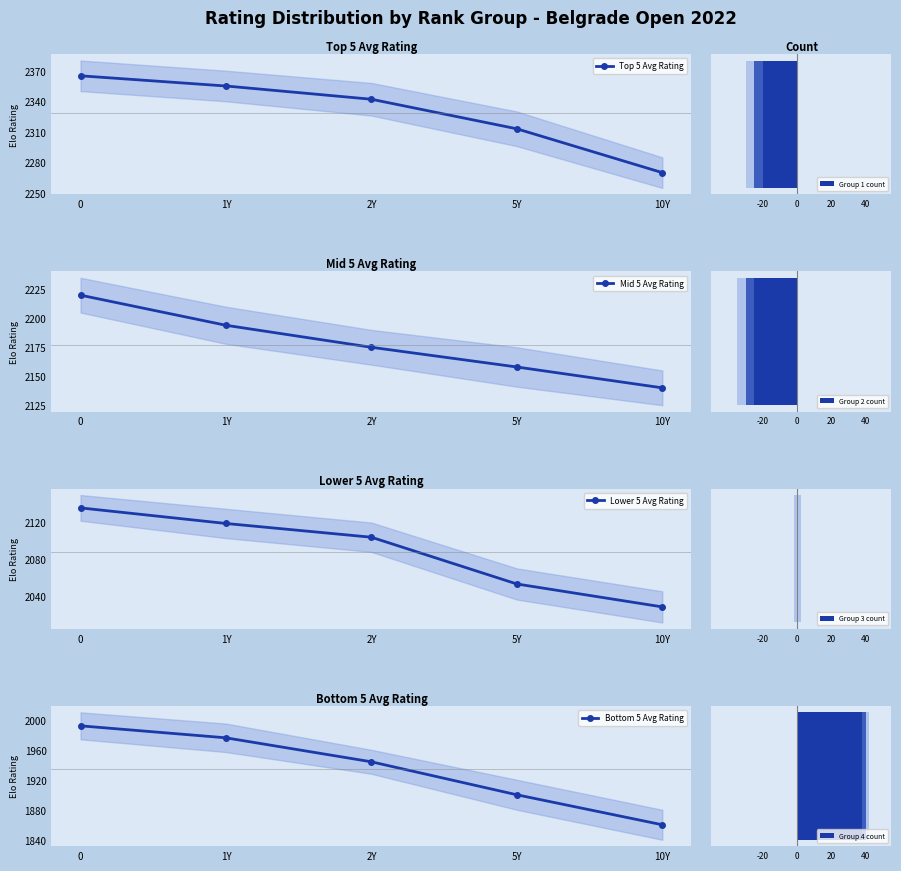

What are all the series names shown in the legend?

Top 5 Avg Rating, Mid 5 Avg Rating, Lower 5 Avg Rating, Bottom 5 Avg Rating